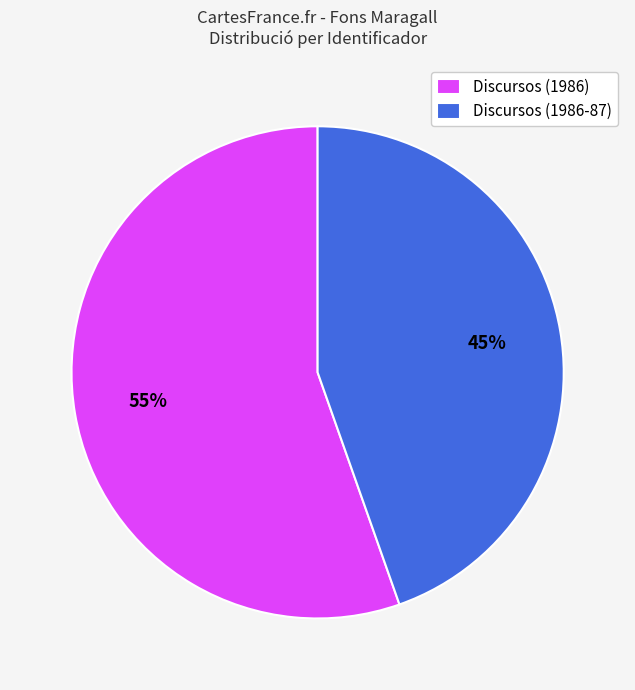

To the nearest percent, what percentage of the pie is Discursos (1986)?

55%